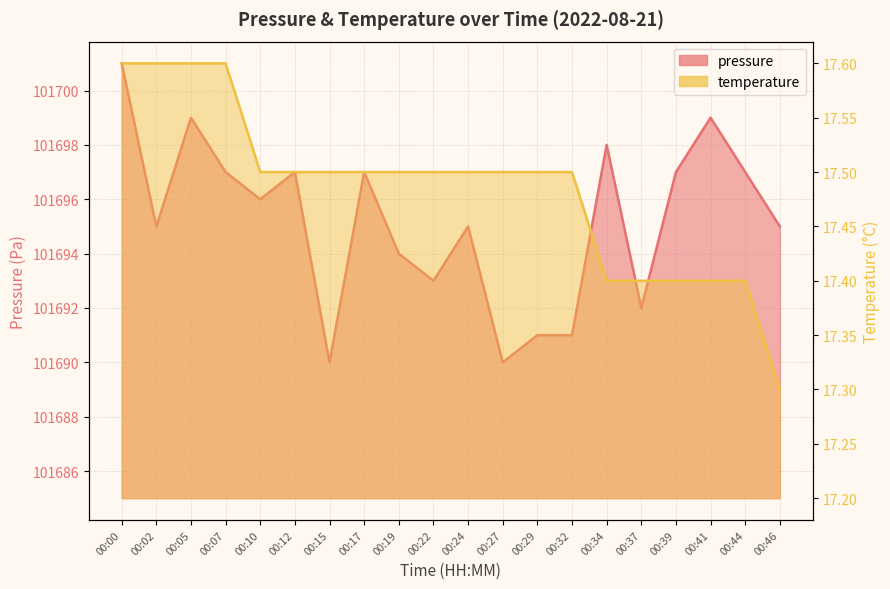

Which series has the largest total across all categories?

pressure